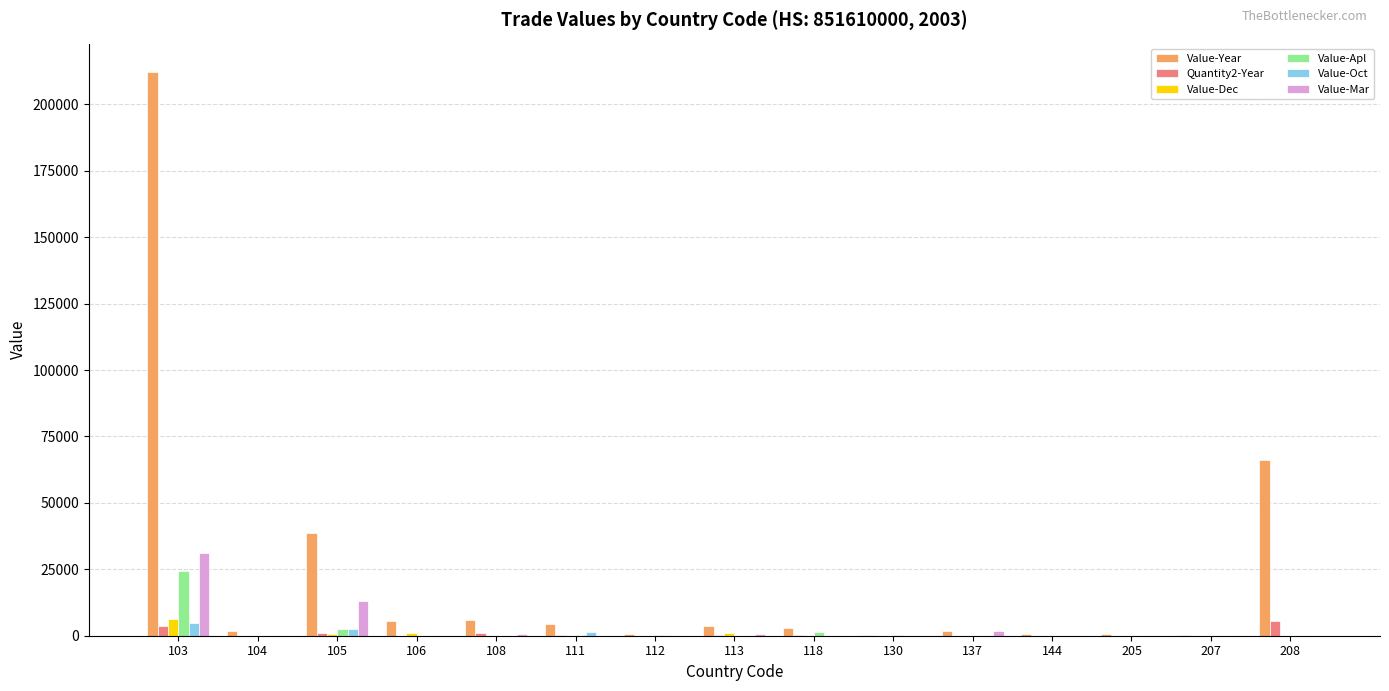

At which category is the sum across all series the highest?

103